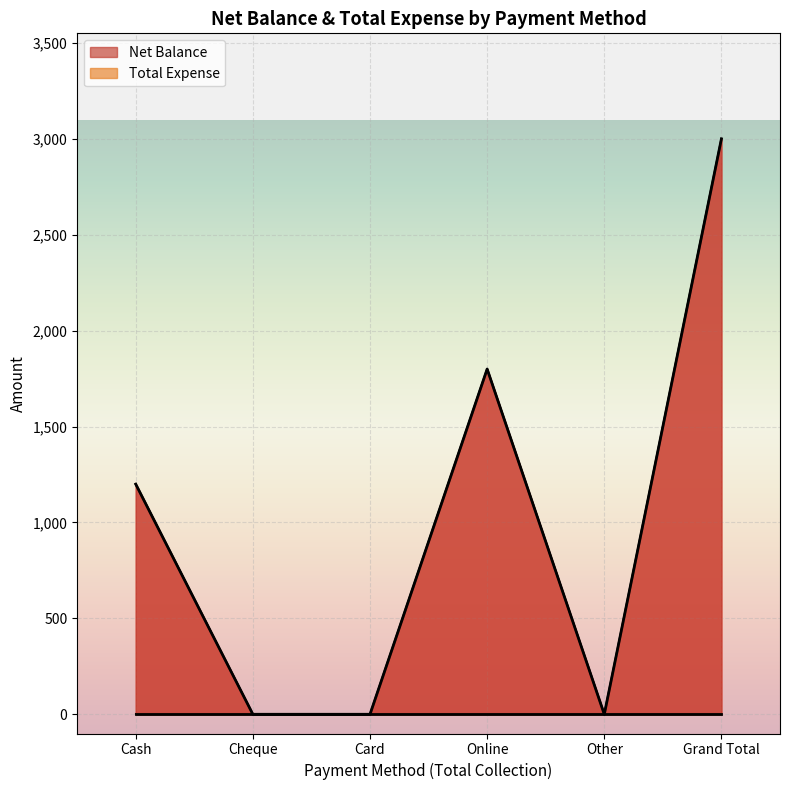

True or false: there are more than 1 points higher than both neighbors.

False